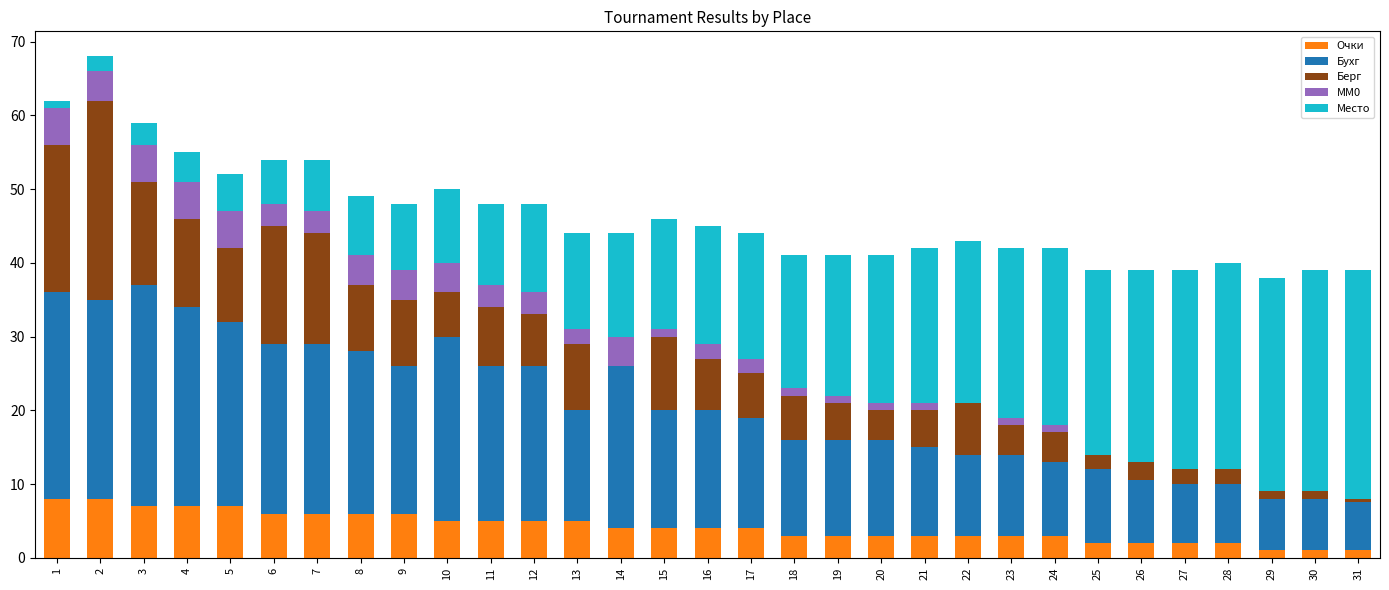

What is the maximum value for Очки?

8.0